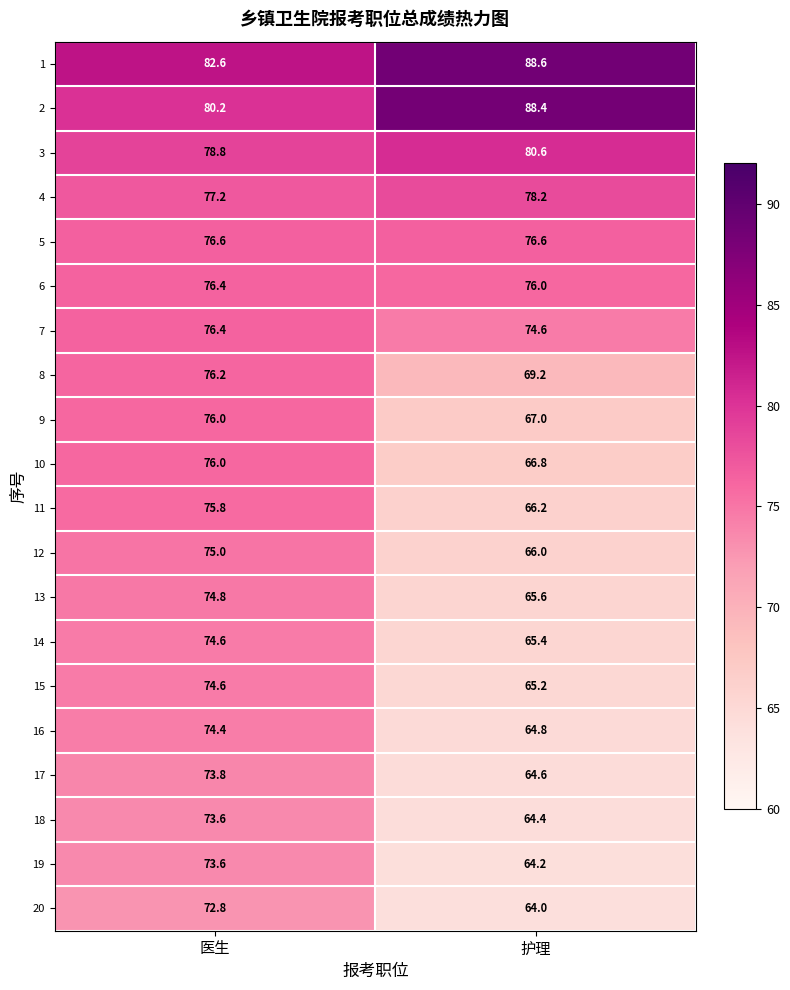

What is the spread (max minus min) of values at 护理?

24.6